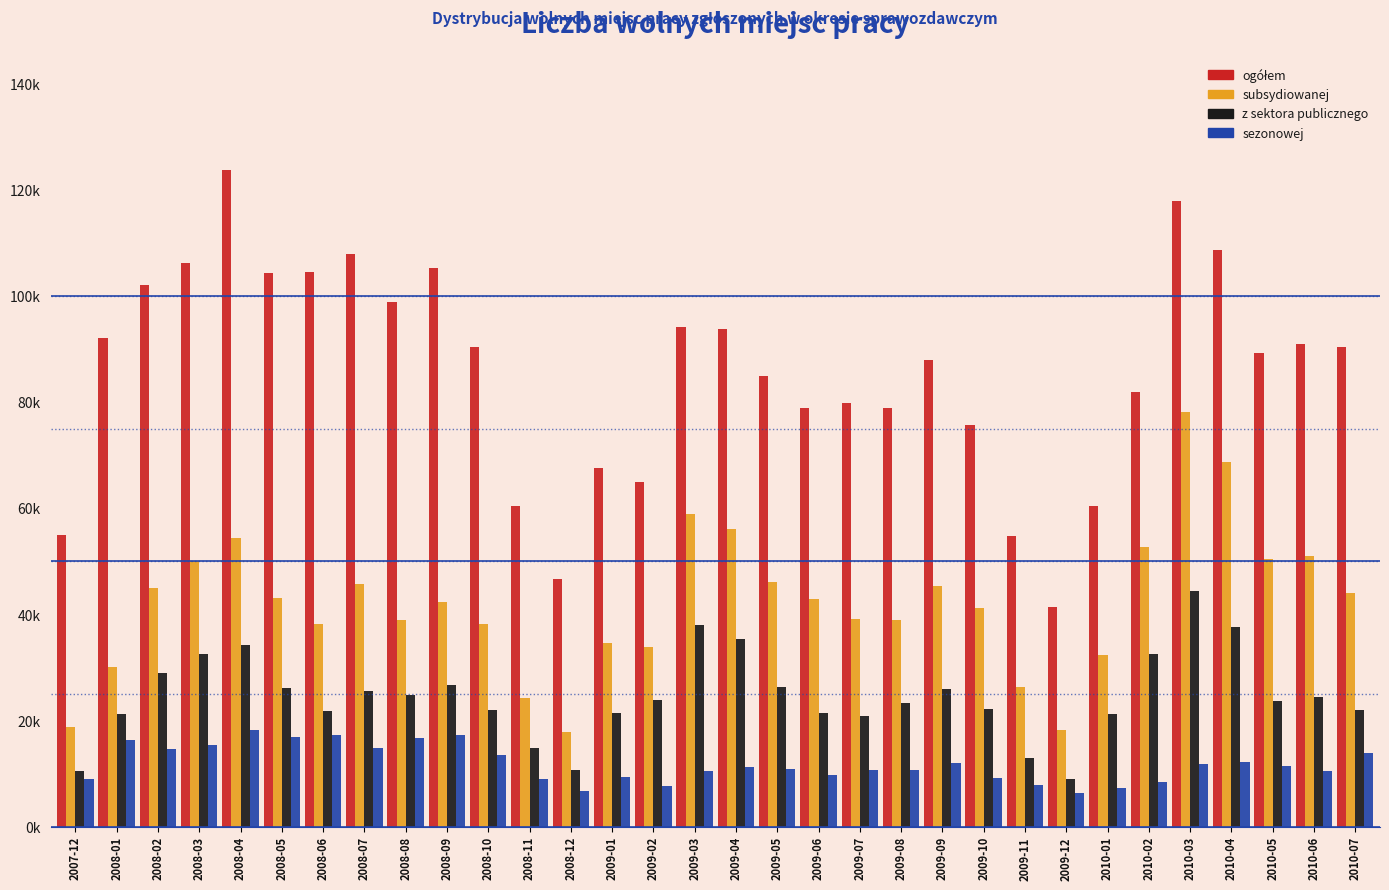

Does the chart contain stacked bars?

No